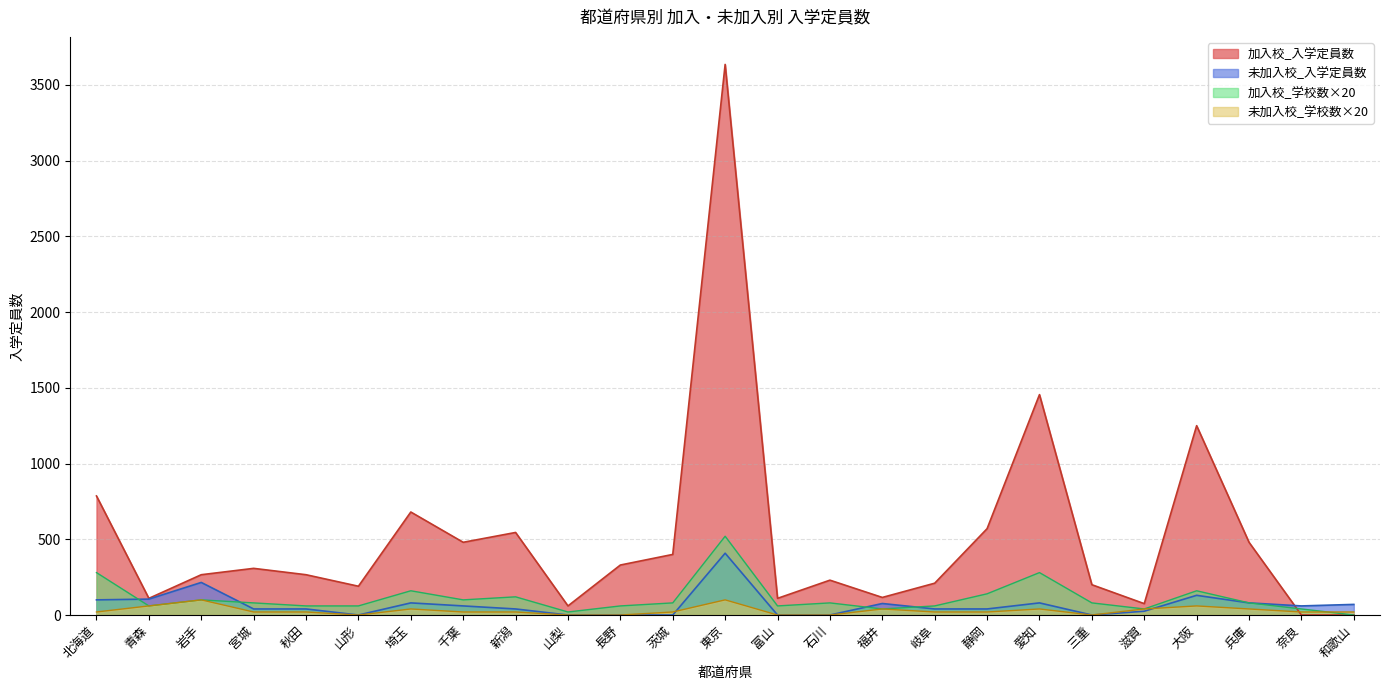

Which series has the largest total across all categories?

加入校_入学定員数